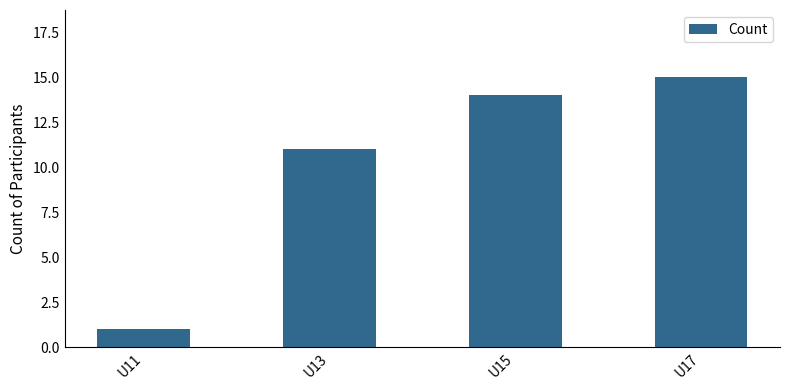

Read the value at U17.

15